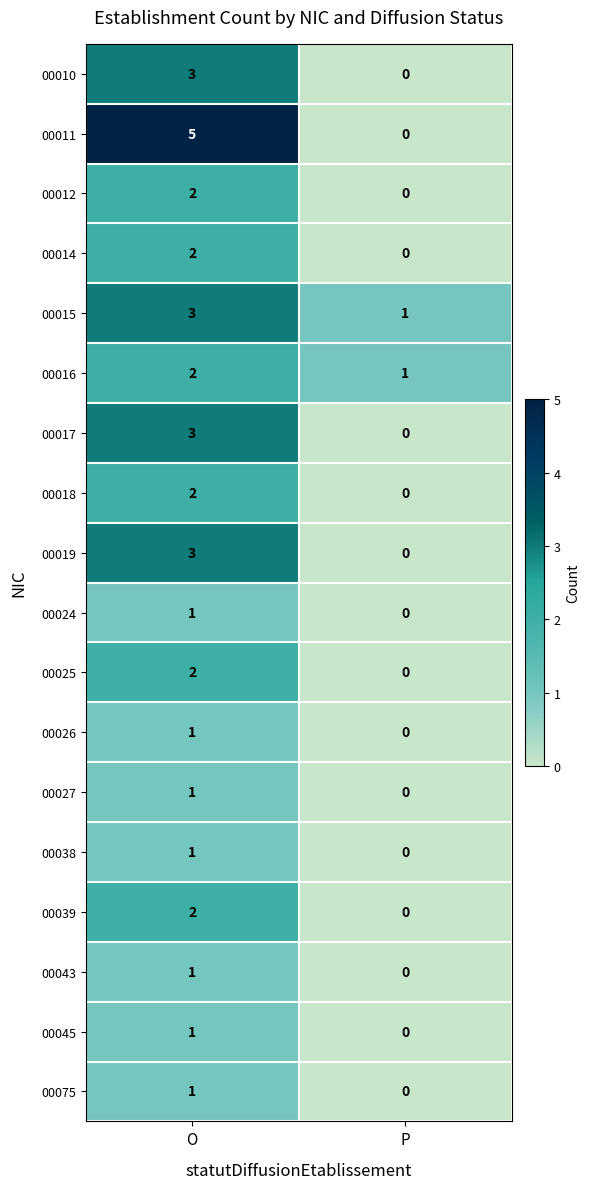

Which label corresponds to the largest value in the chart?

O